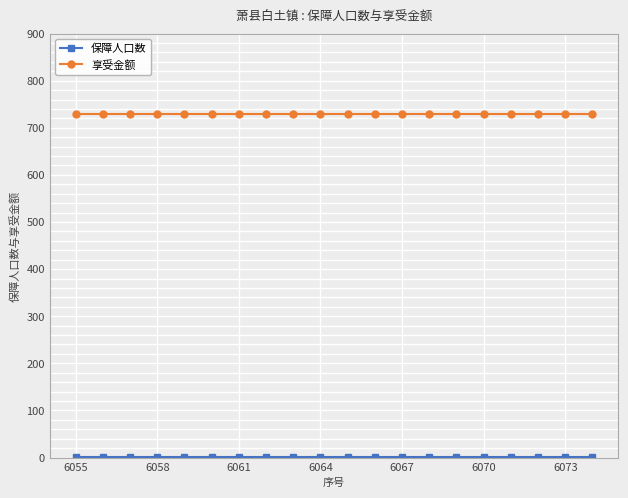

What is the greatest value displayed?

729